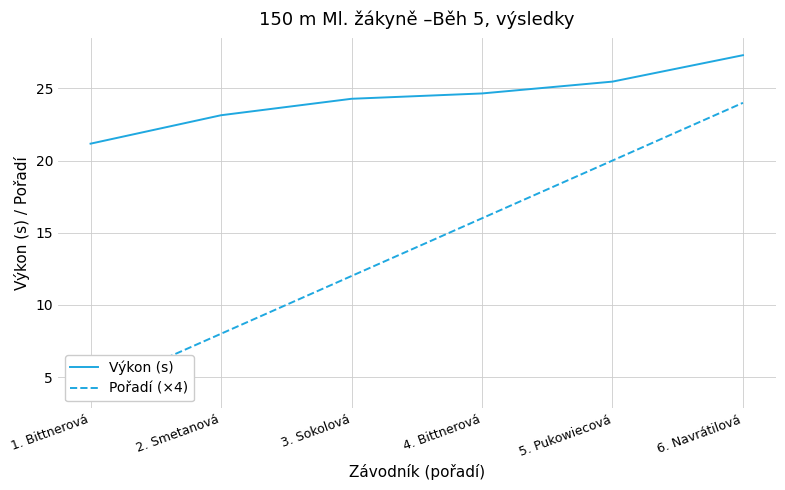

Which category has the lowest value across all series?

1. Bittnerová